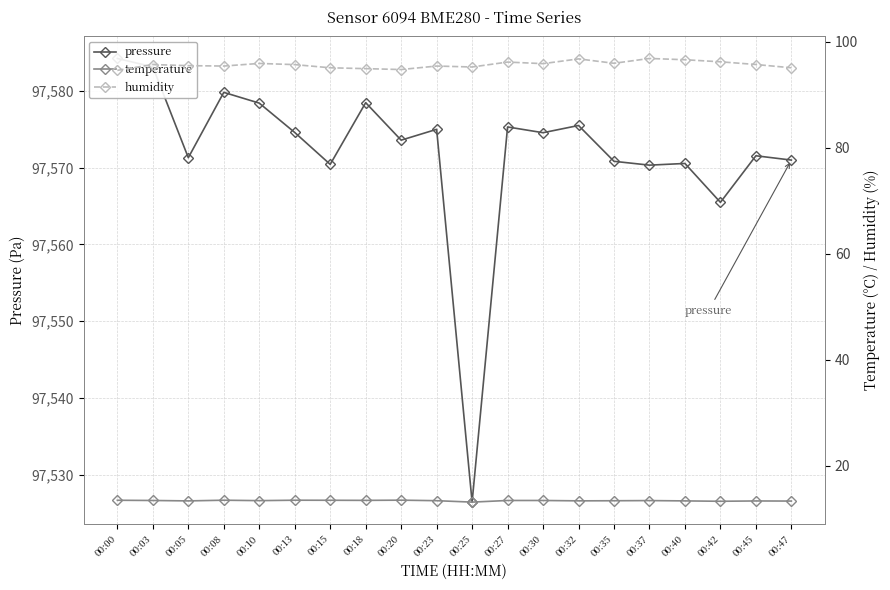

True or false: humidity and pressure cross at least once.

False